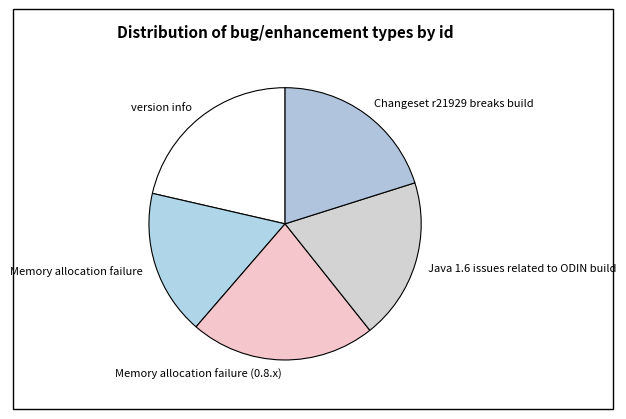

Which has a higher value, Java 1.6 issues related to ODIN build or Memory allocation failure?

Java 1.6 issues related to ODIN build